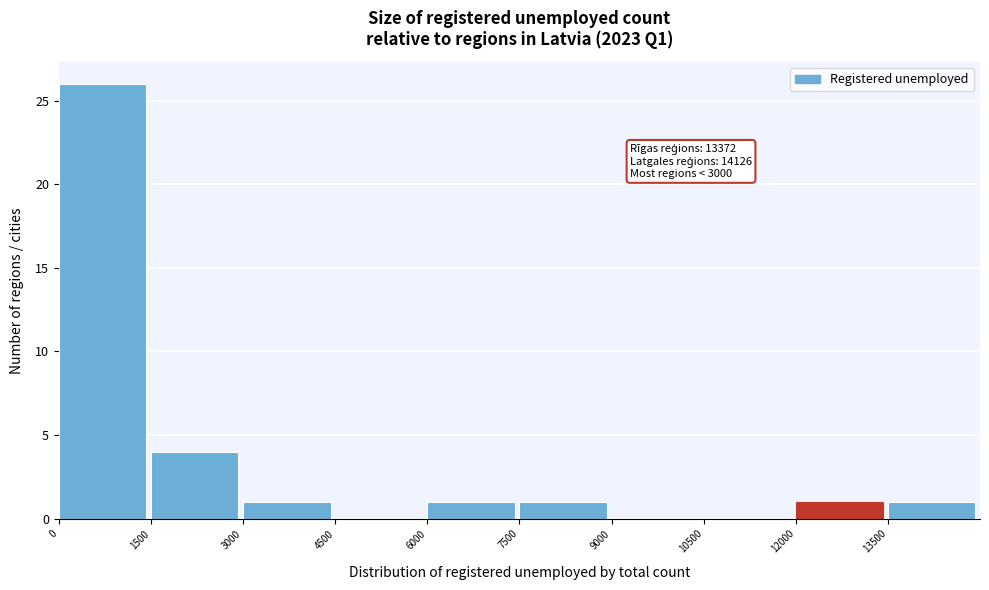

Over which range of the x-axis is the bar tallest?

0 to 1500